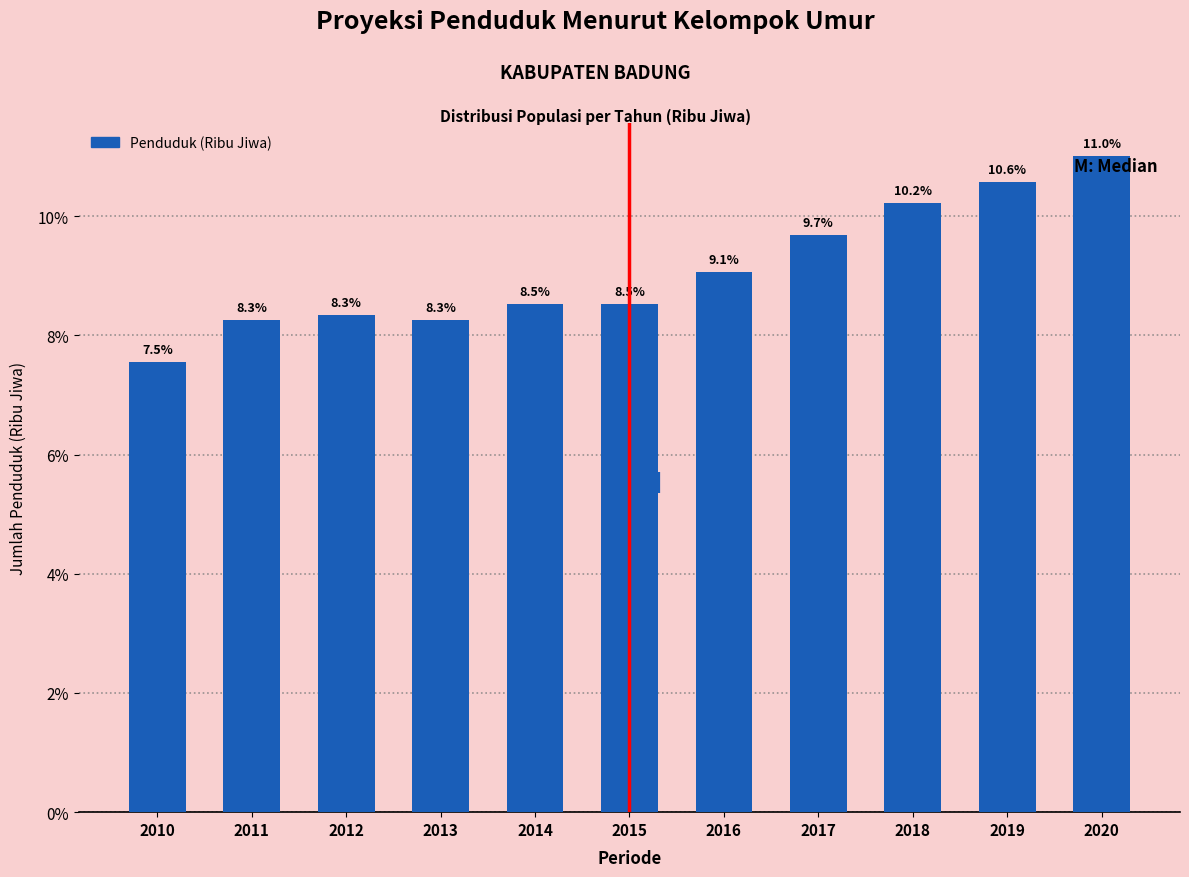

Reading left to right, extract all data points from this chart.

2010=7.5	2011=8.3	2012=8.3	2013=8.3	2014=8.5	2015=8.5	2016=9.1	2017=9.7	2018=10.2	2019=10.6	2020=11.0